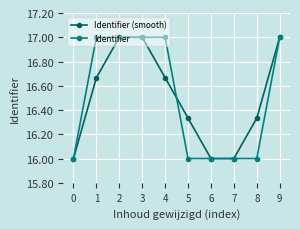

Is the value of Identifier (smooth) at 6 greater than the value of Identifier at 9?

No